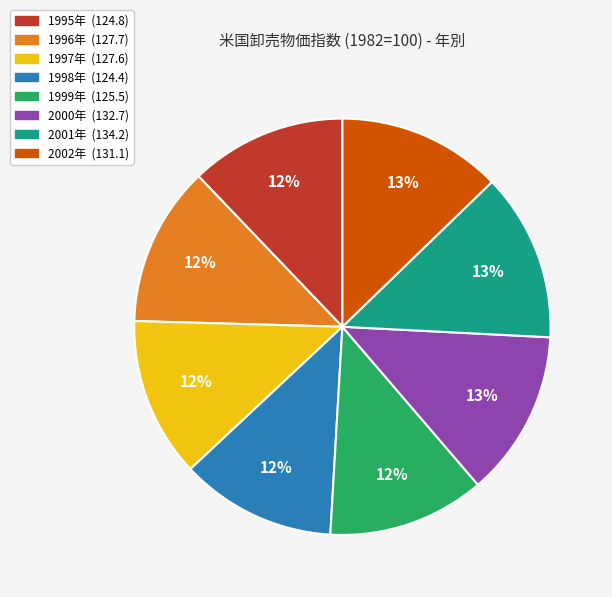

To the nearest percent, what is the difference between the largest and smallest slice percentages?

1%